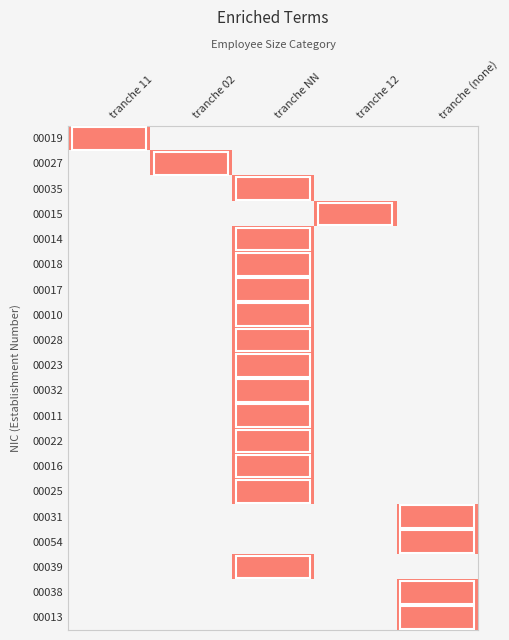

What is the spread (max minus min) of values at tranche 02?

1